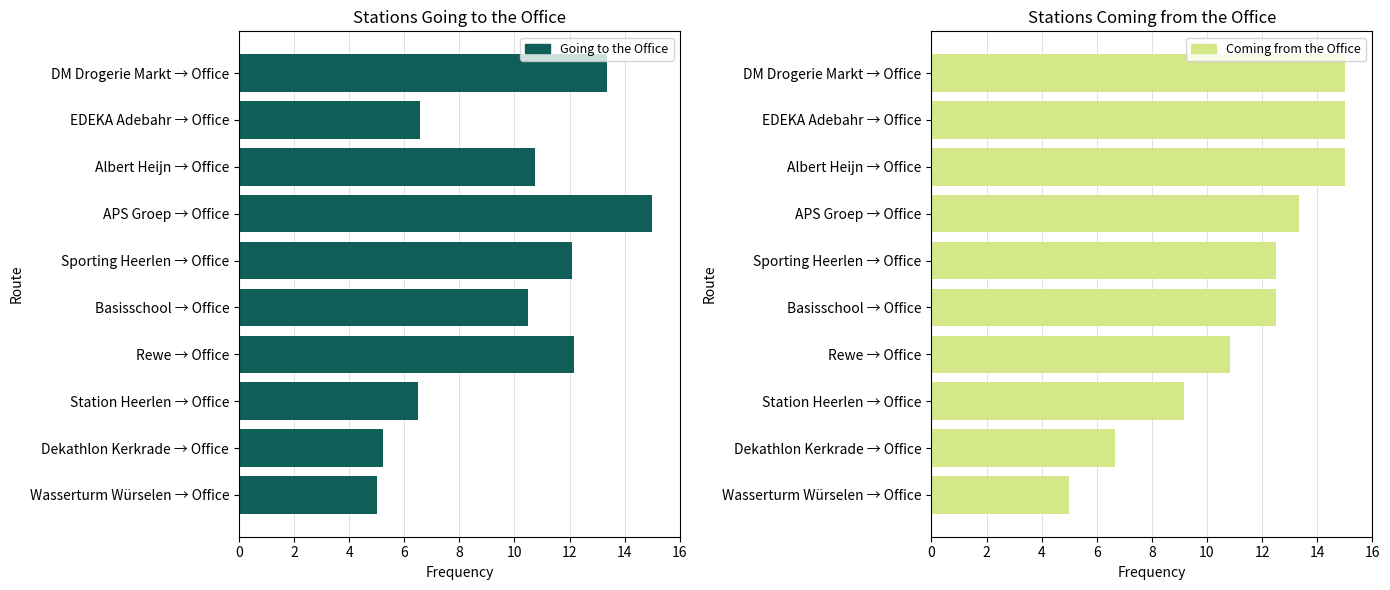

The value of Going to the Office at Dekathlon Kerkrade → Office is 5.2. True or false?

True